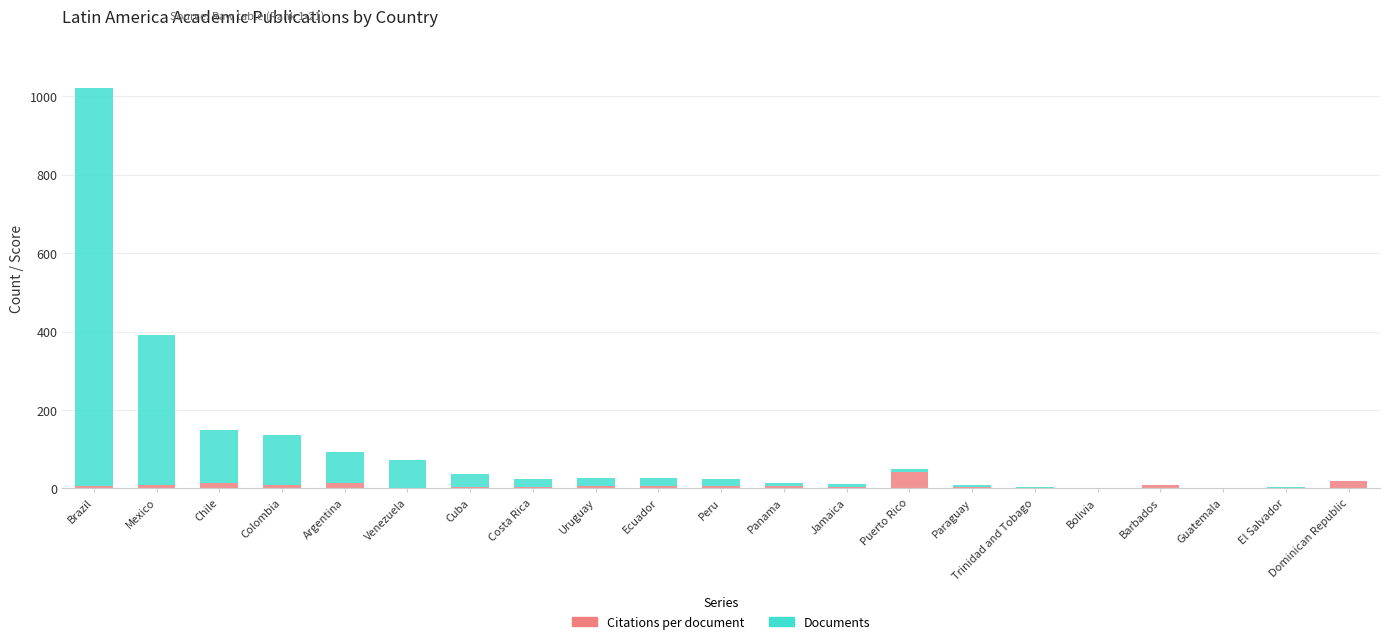

What is the sum of all Citations per document values?

160.3